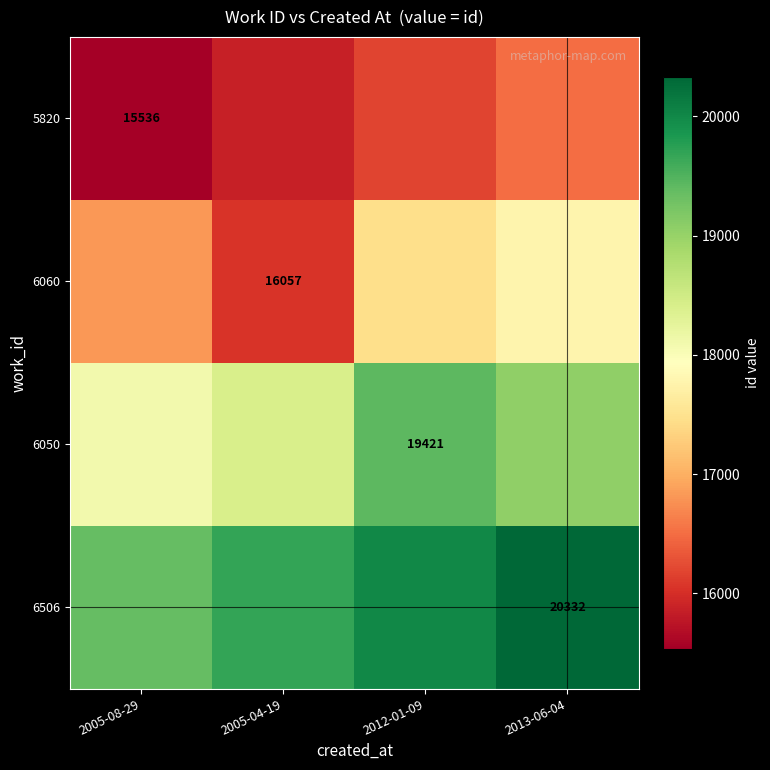

How many data points does each series have?

4